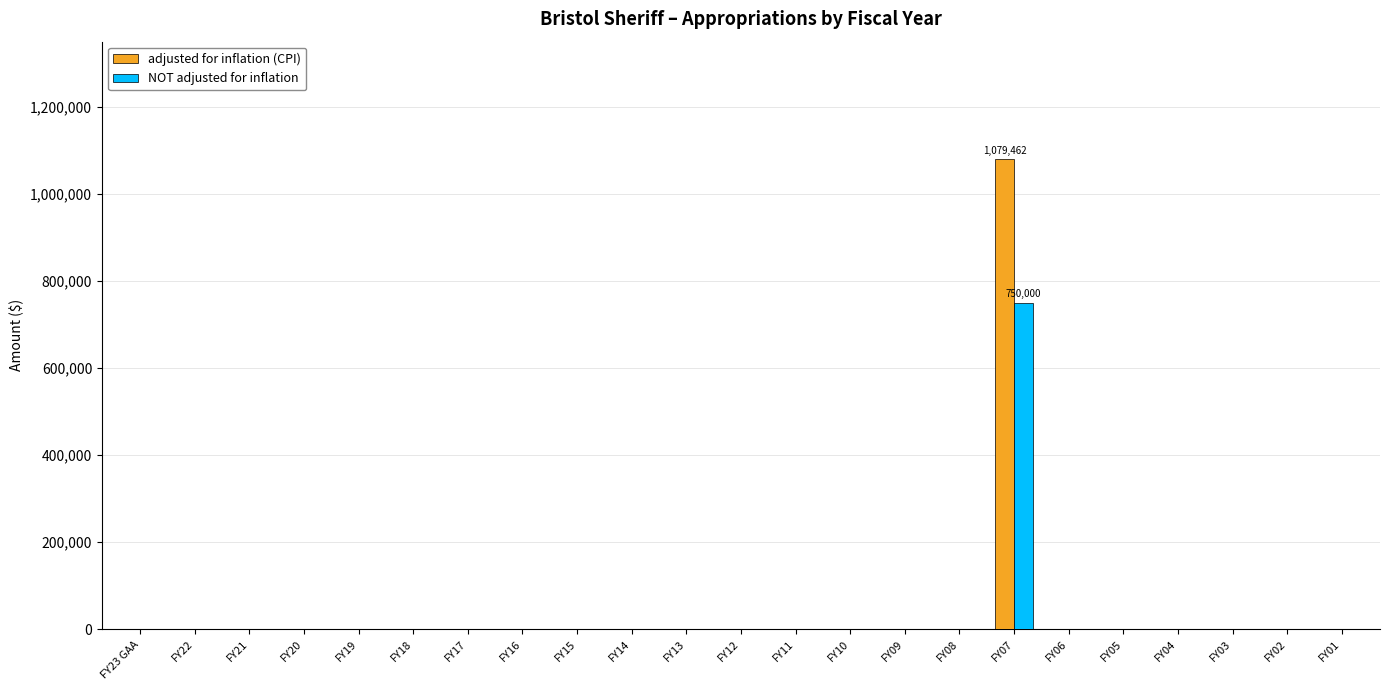

Which series has the largest total across all categories?

adjusted for inflation (CPI)